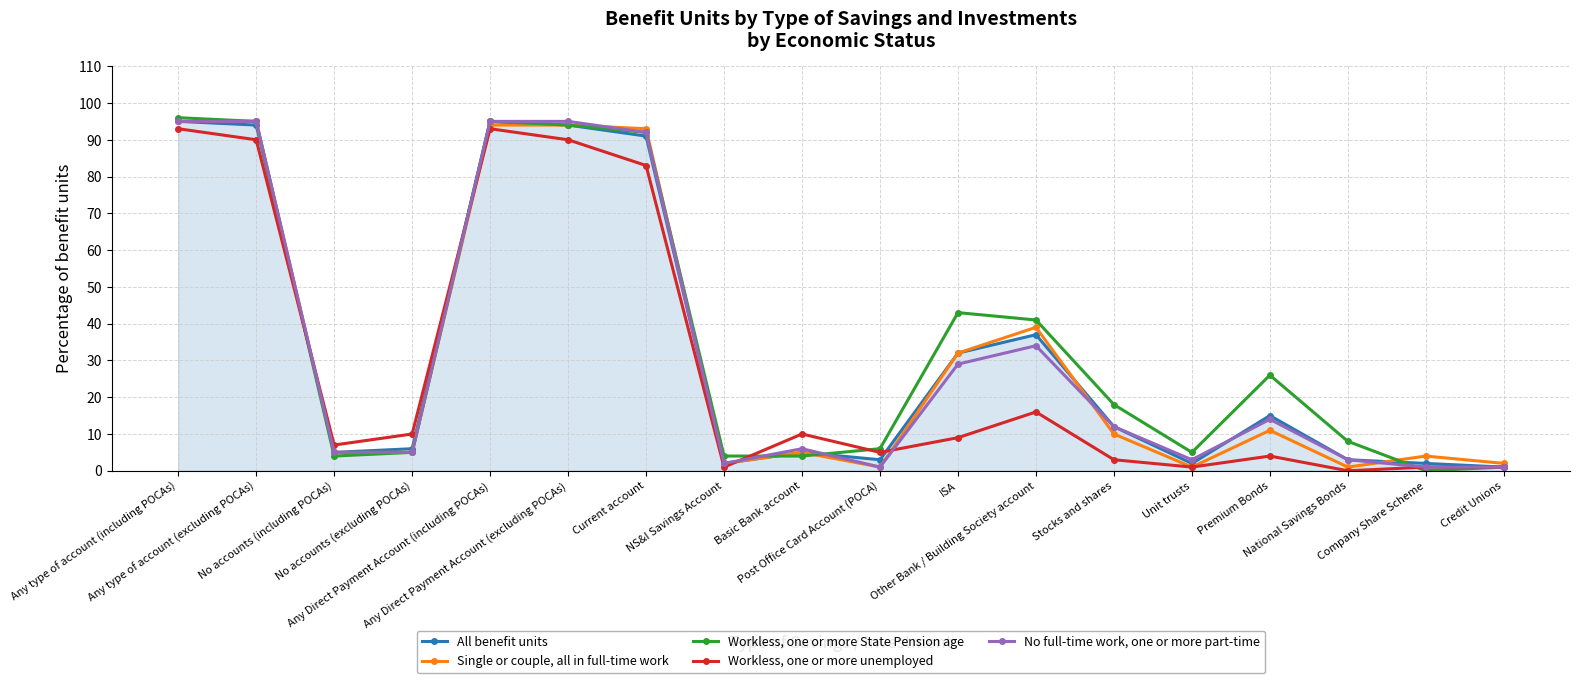

True or false: No full-time work, one or more part-time has a value of 6 at Basic Bank account.

True